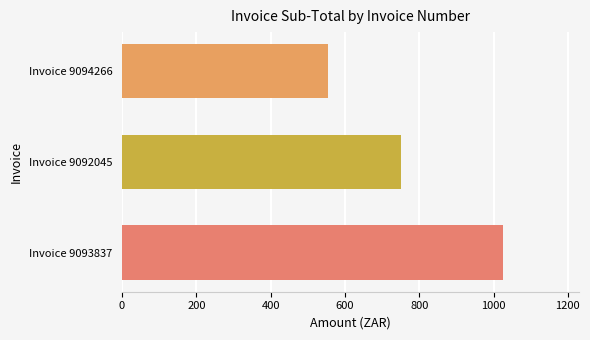

The value at Invoice 9092045 is 751.6. True or false?

True